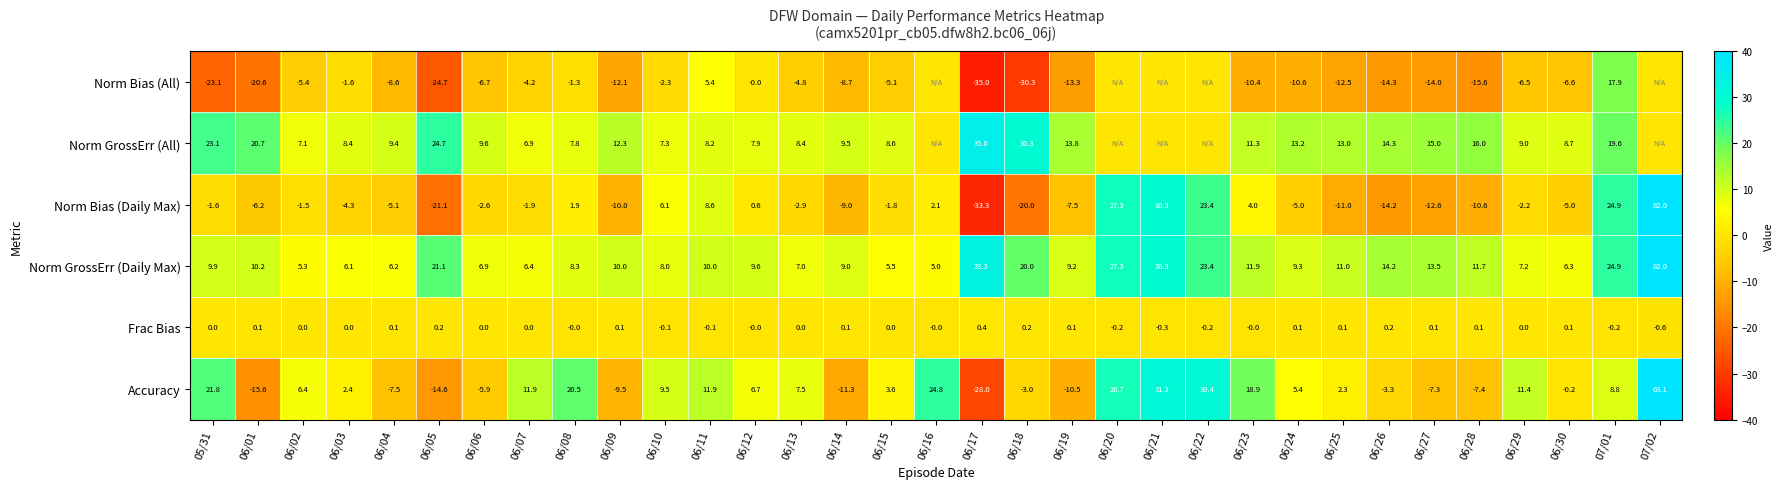

True or false: Norm Bias (All) has a value of -19.7 at 06/09.

False